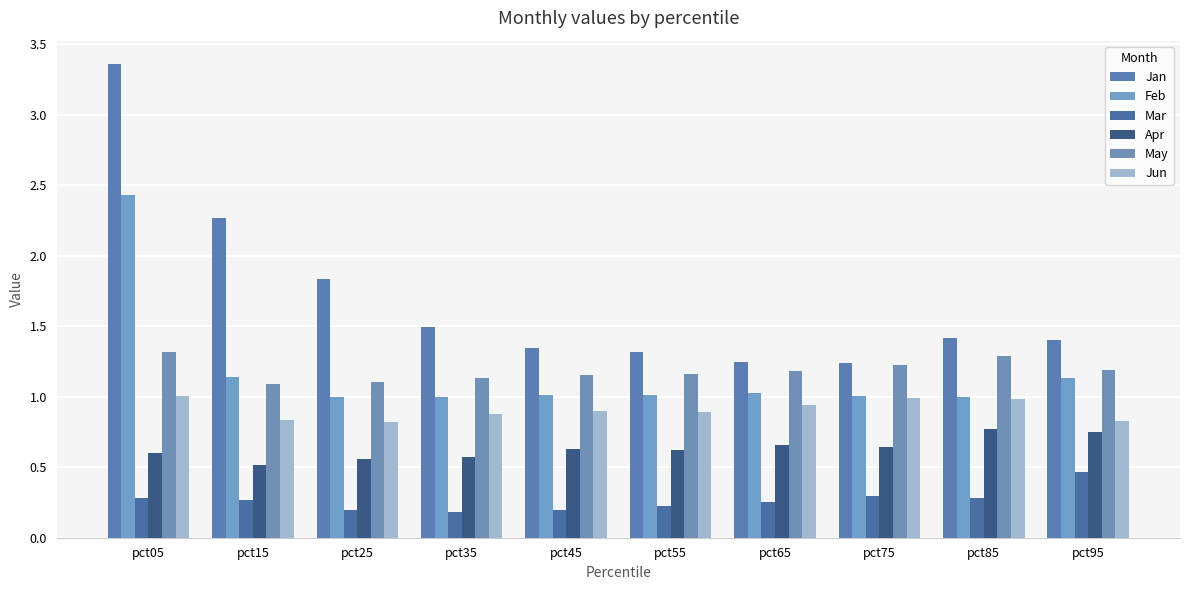

Which category has the lowest value in the Apr series?

pct15